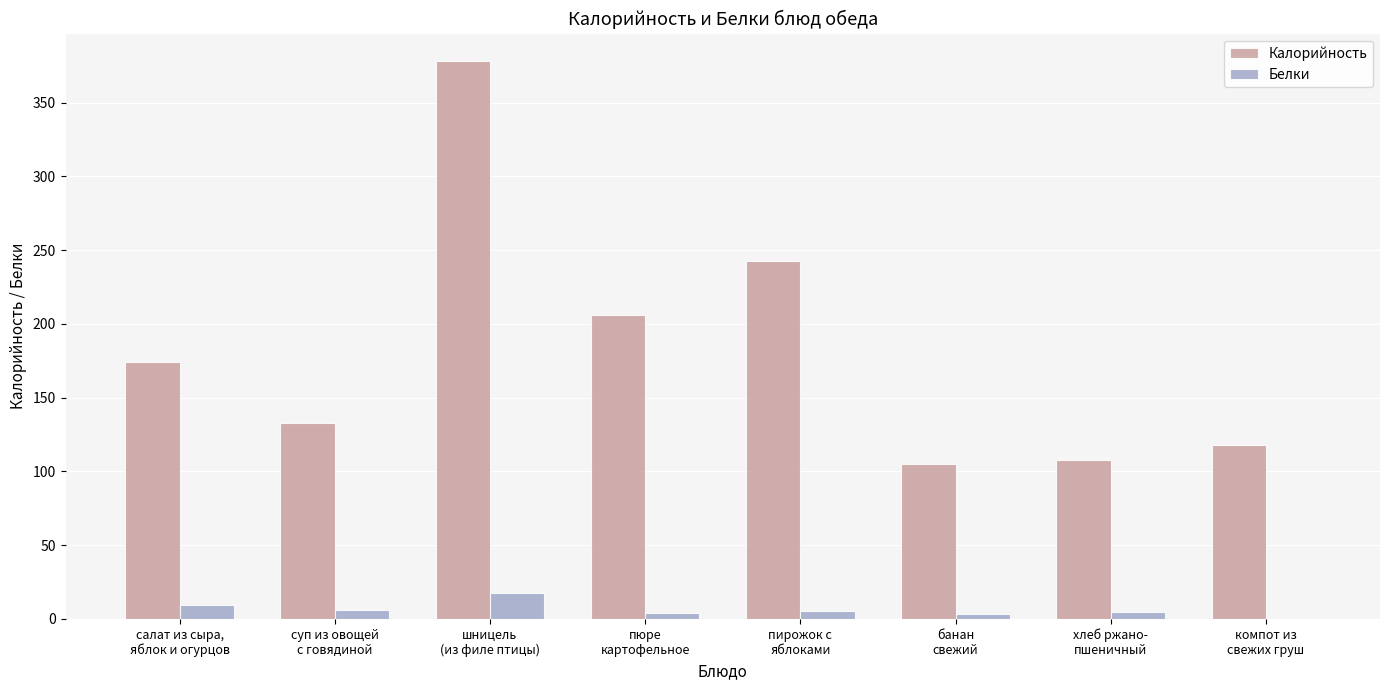

What is the highest value of the Калорийность series?

378.0